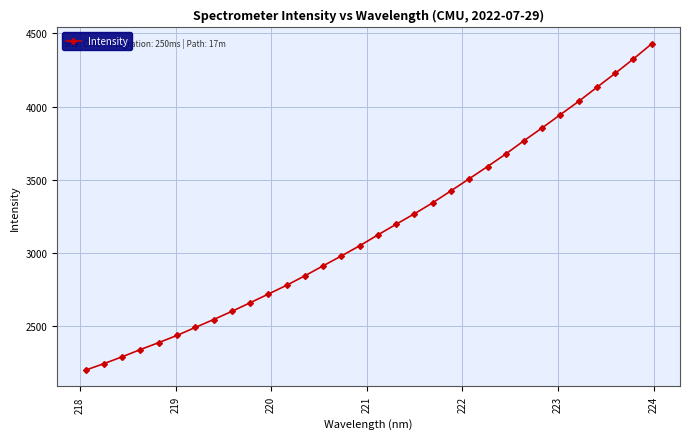

What is the sum of all values?

101321.0